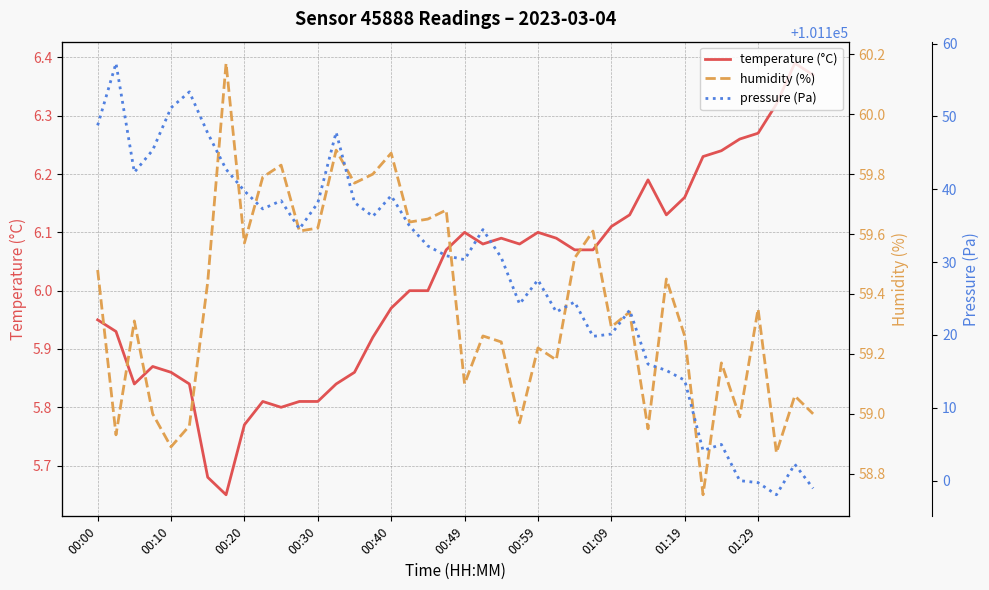

Which category has the highest value across all series?

00:10